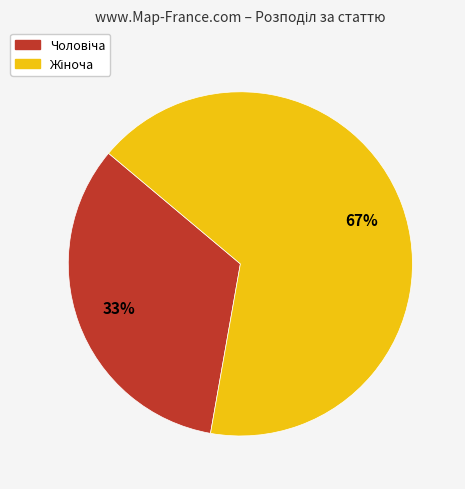

Is there a majority slice in this chart?

Yes